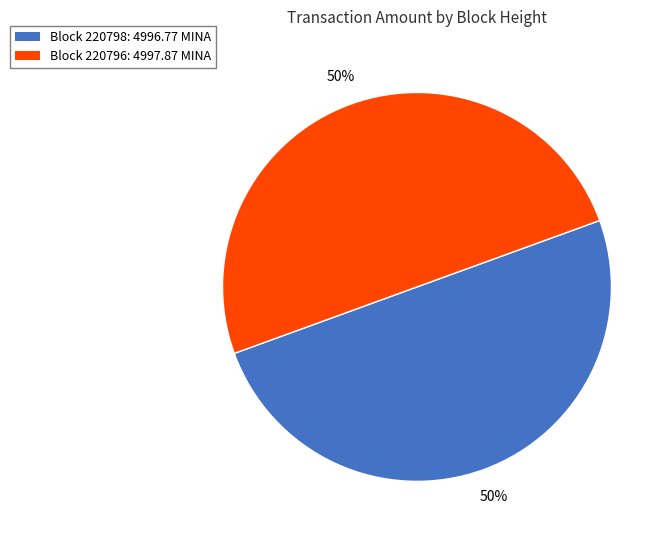

How many segments does this pie chart have?

2